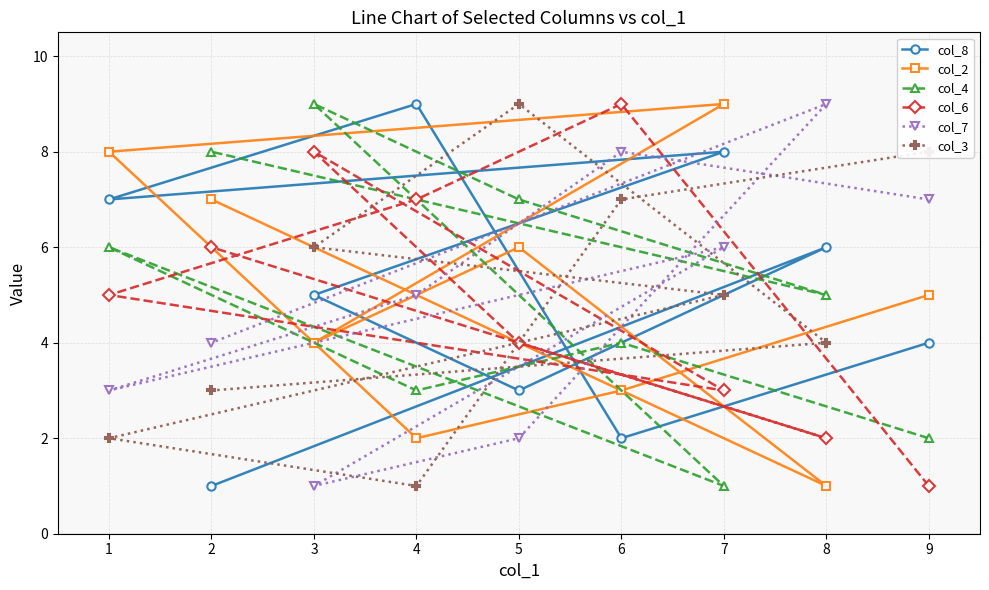

What are all the series names shown in the legend?

col_8, col_2, col_4, col_6, col_7, col_3